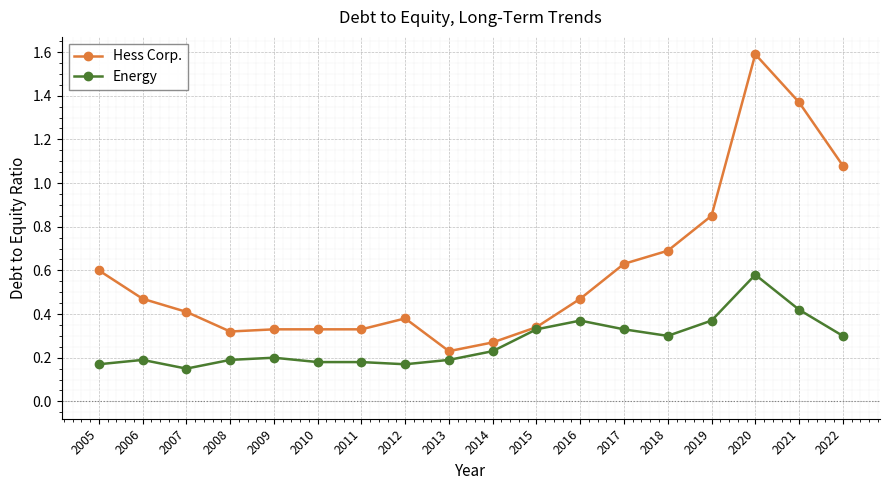

How many lines are shown in the chart?

2